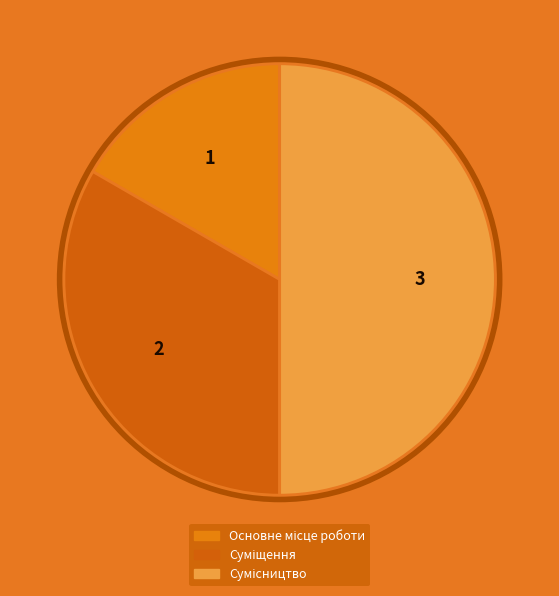

Between Основне місце роботи and Сумісництво, which is larger?

Сумісництво